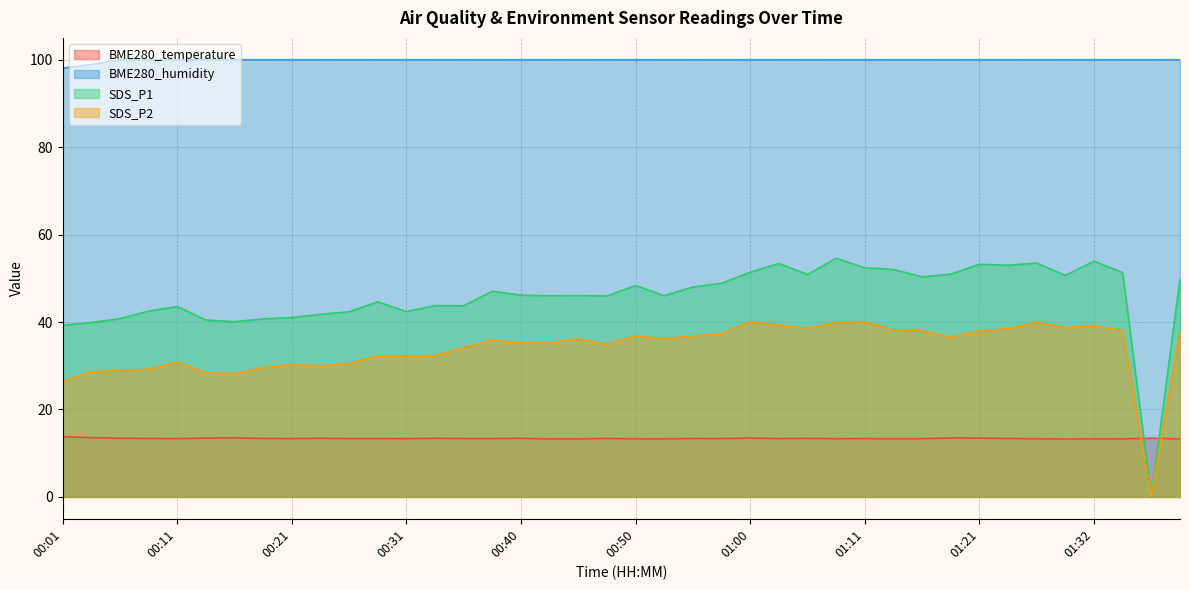

What is the maximum value shown in the chart?

100.0